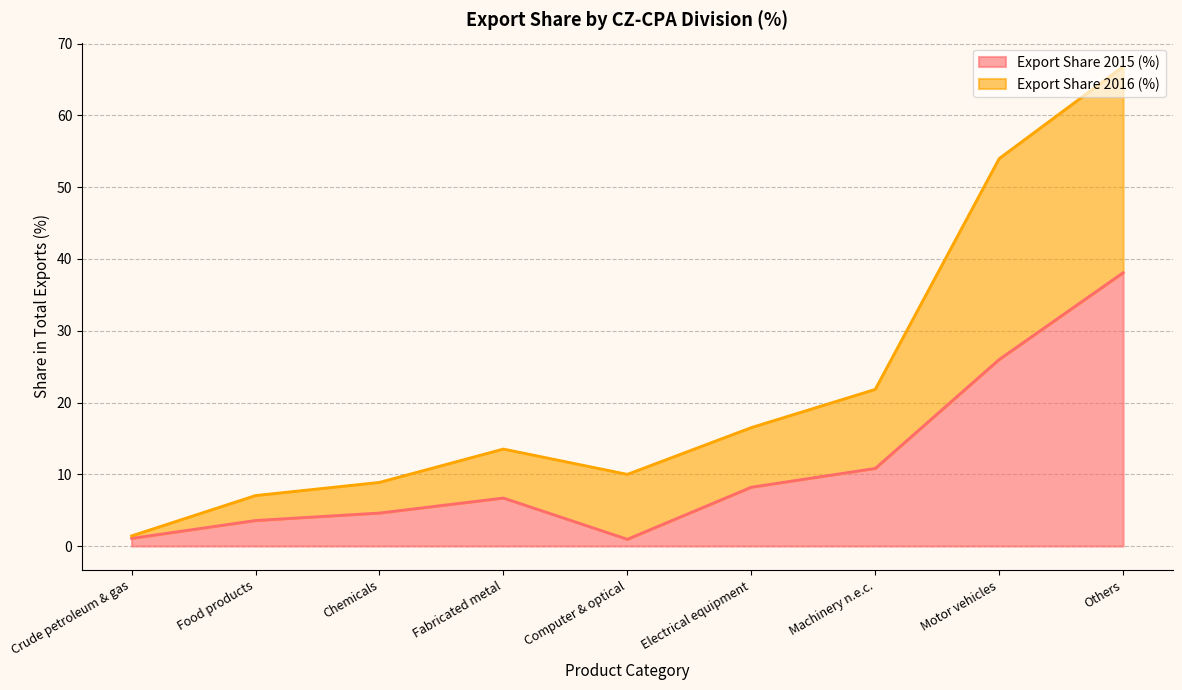

True or false: Export Share 2016 (%) has a value of 3.9 at Food products.

False